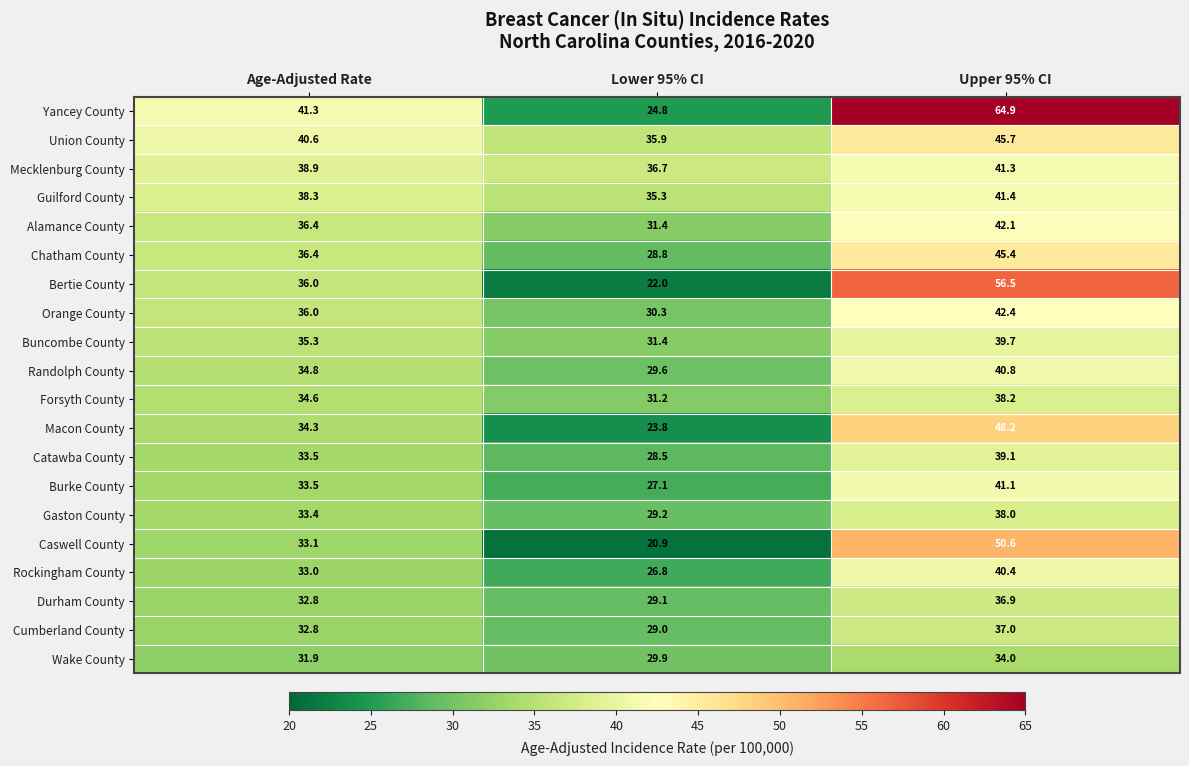

Is it true that Randolph County equals 40.8 at Upper 95% CI?

True